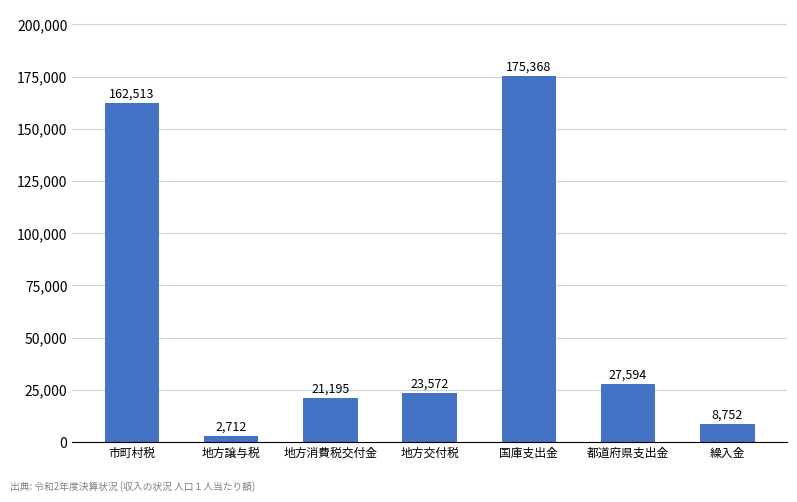

What is the minimum value shown in the chart?

2712